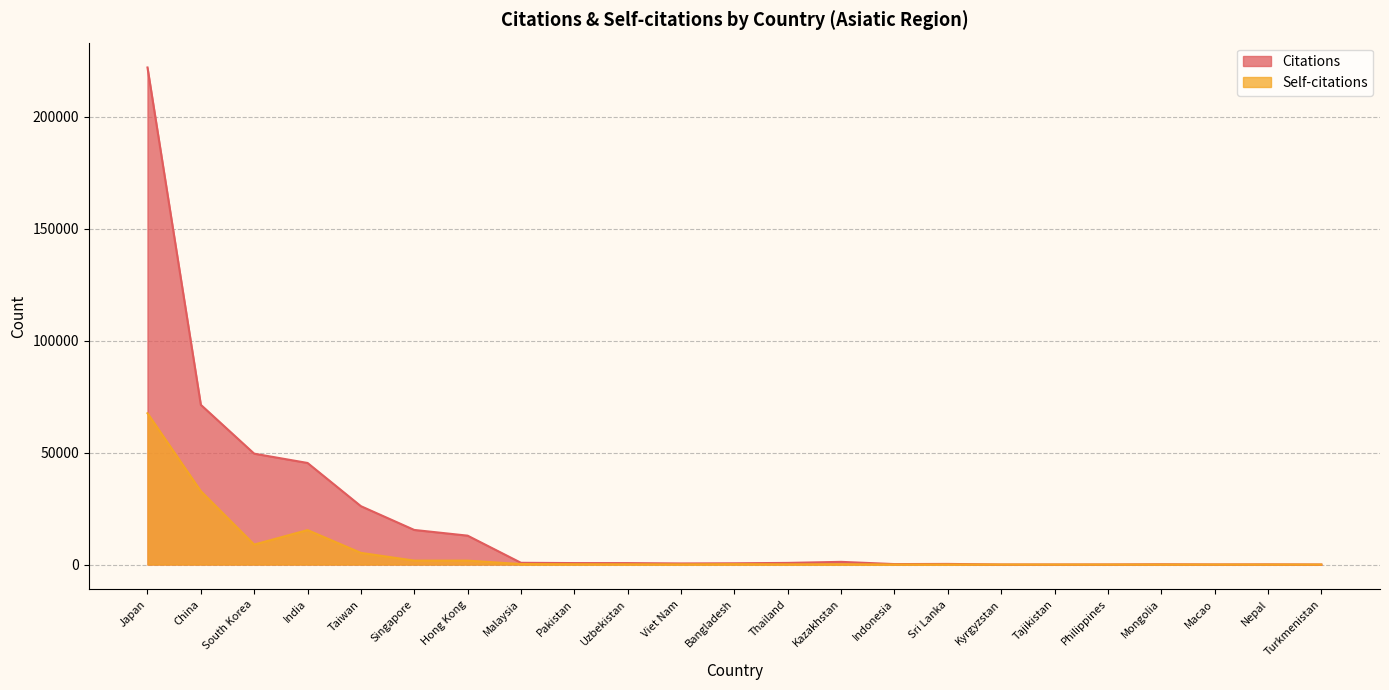

List the series in order of their peak value, lowest first.

Self-citations, Citations